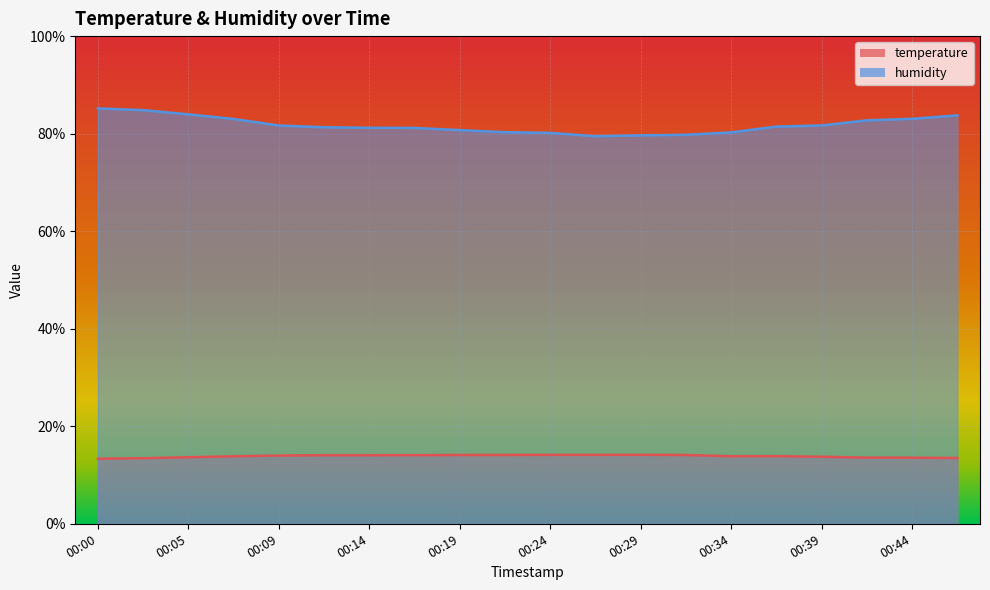

Which series has the largest total across all categories?

humidity